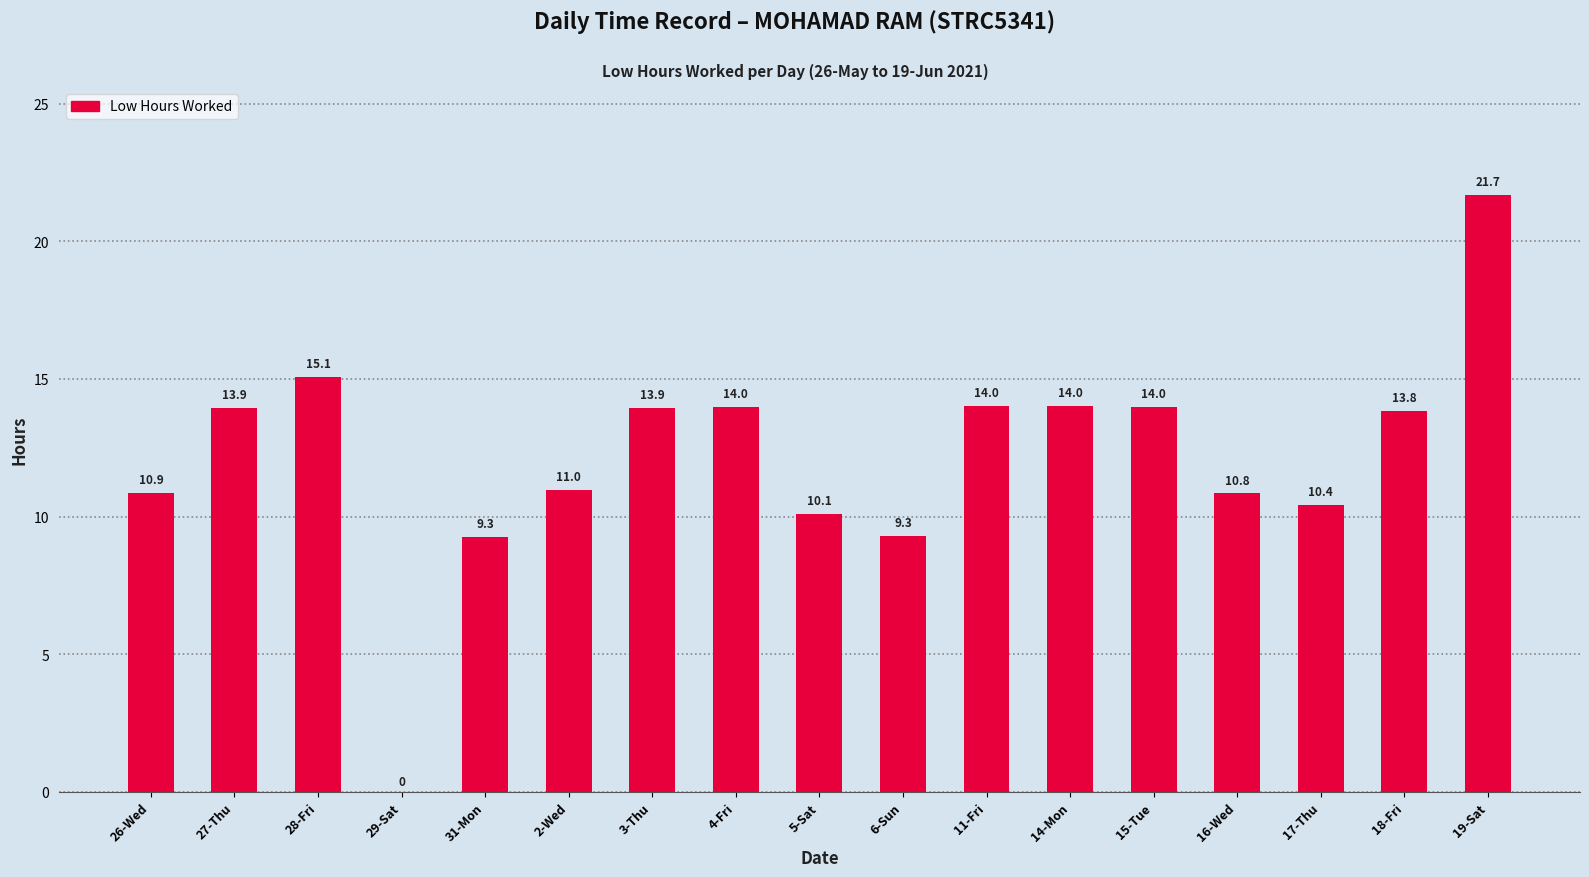

What is the sum of the values at 15-Tue and 14-Mon?

28.0